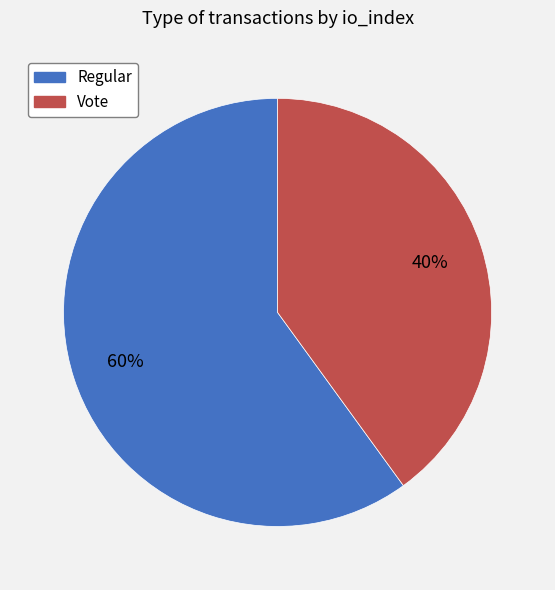

Is it true that Vote is 40% of the pie?

True